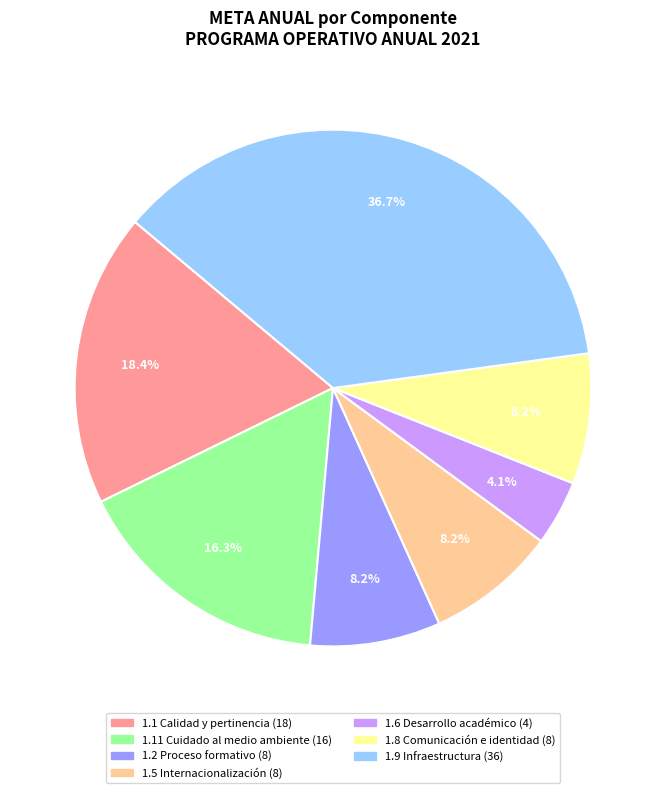

Does any single category account for the majority?

No